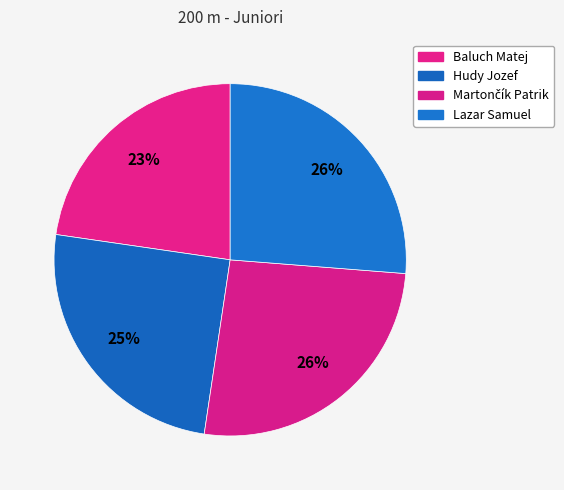

Does Hudy Jozef represent more than half of the total?

No